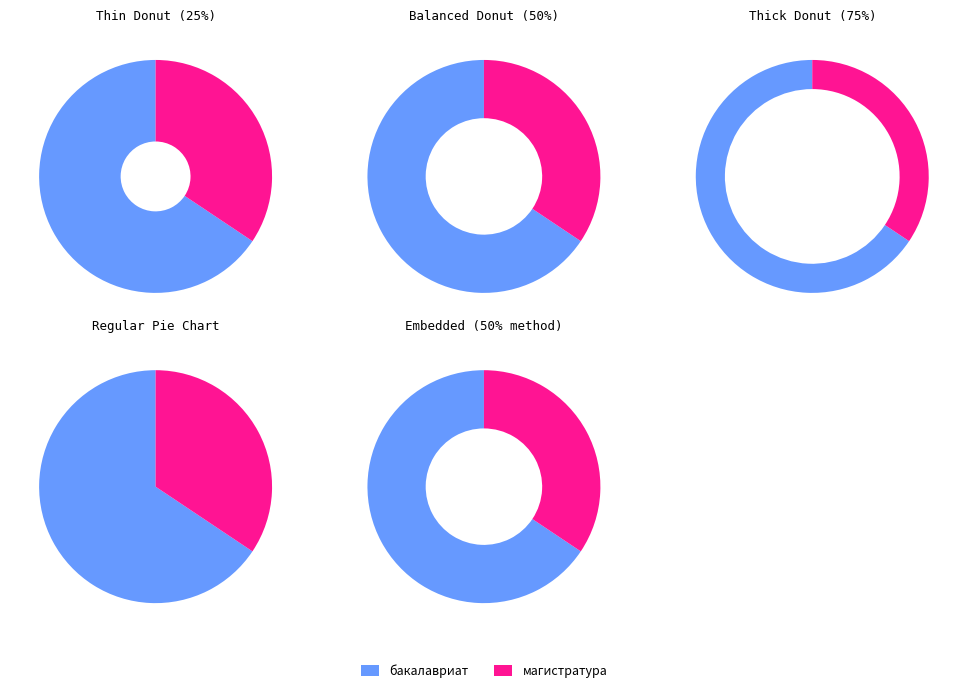

To the nearest percent, what is the combined percentage of бакалавриат and магистратура?

100%